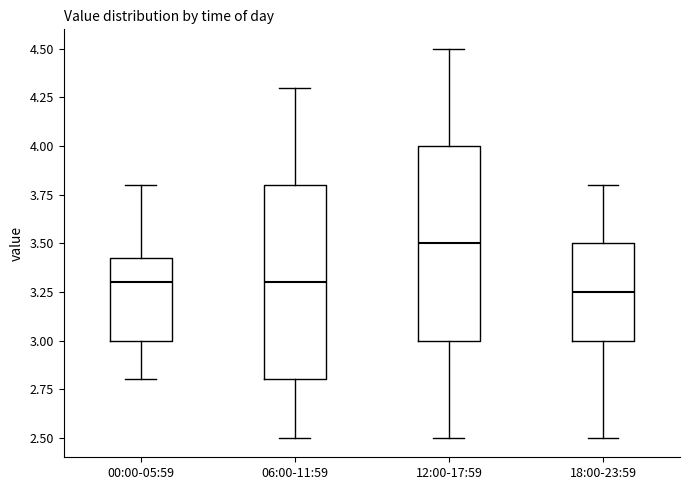

Reading left to right, transcribe this box plot: for each box, give where its median line is, the range the box spans, and where its two whiskers end, as read against the y-axis. The values are not printed on the chart, so give them approximately, as read against the axis.

00:00-05:59: median 3.30, box 3.00 to 3.45, whiskers 2.80 to 3.80
06:00-11:59: median 3.30, box 2.80 to 3.80, whiskers 2.50 to 4.30
12:00-17:59: median 3.50, box 3.00 to 4.00, whiskers 2.50 to 4.50
18:00-23:59: median 3.25, box 3.00 to 3.50, whiskers 2.50 to 3.80